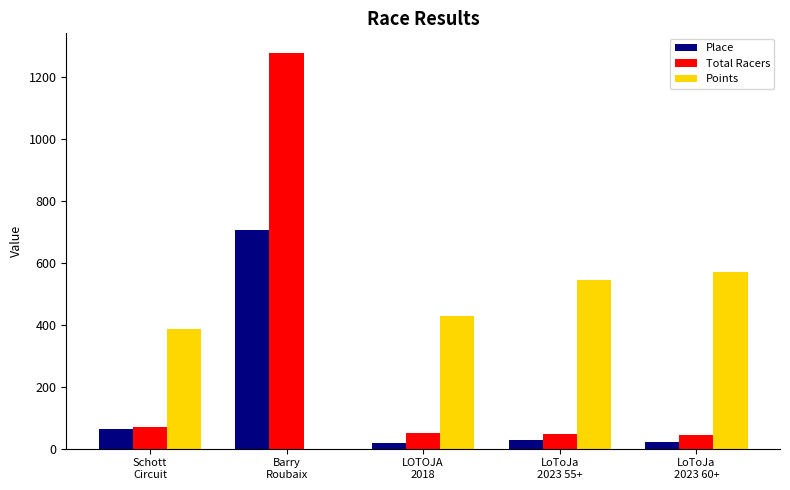

Which series has the largest total across all categories?

Points